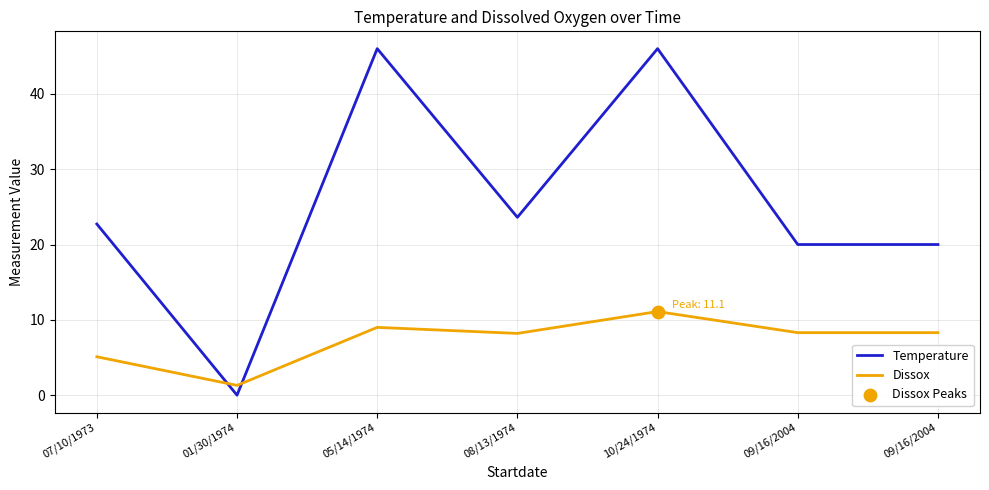

Is the value of Temperature at 09/16/2004 greater than the value of Dissox at 10/24/1974?

Yes